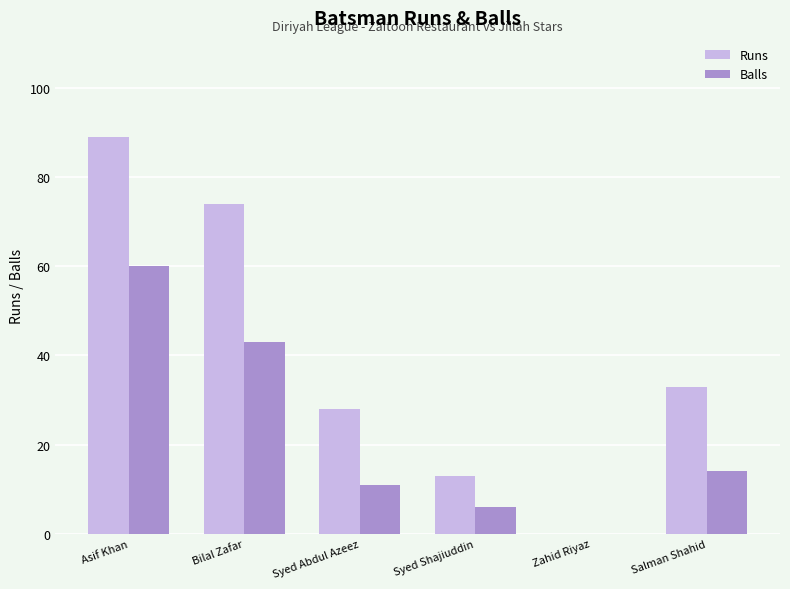

What is the sum of the Runs values at Zahid Riyaz and Salman Shahid?

33